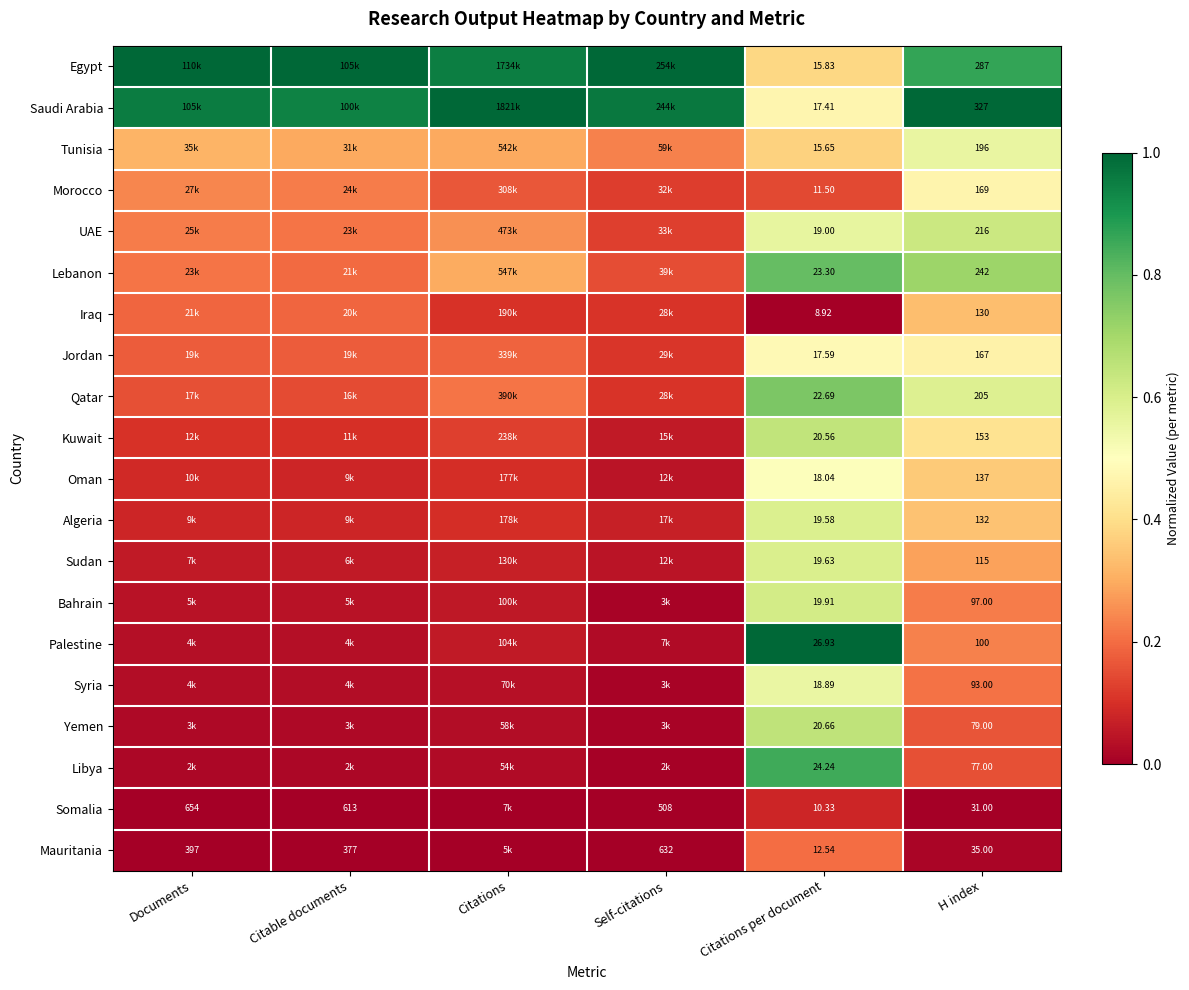

Rank the series at H index from highest to lowest value.

Saudi Arabia, Egypt, Lebanon, UAE, Qatar, Tunisia, Morocco, Jordan, Kuwait, Oman, Algeria, Iraq, Sudan, Palestine, Bahrain, Syria, Yemen, Libya, Mauritania, Somalia